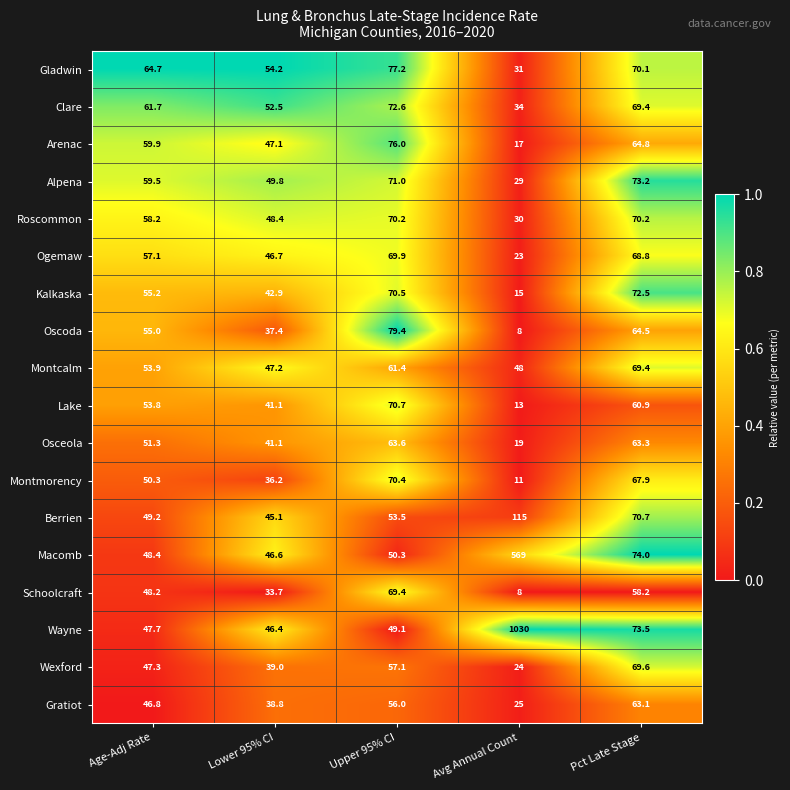

Is the value of Alpena at Upper 95% CI greater than the value of Wexford at Avg Annual Count?

Yes